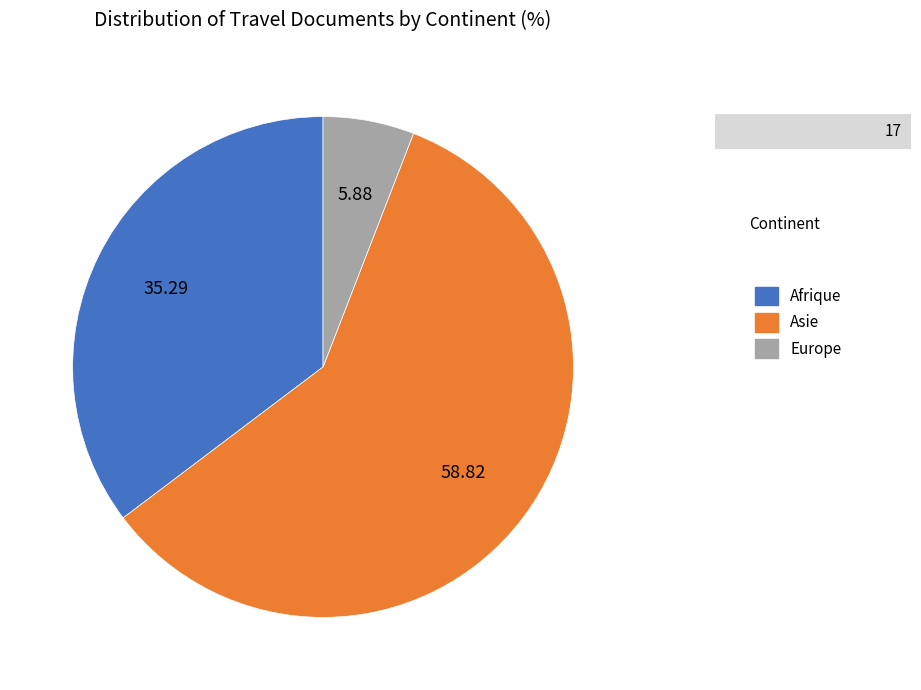

Which slice is the largest?

Asie